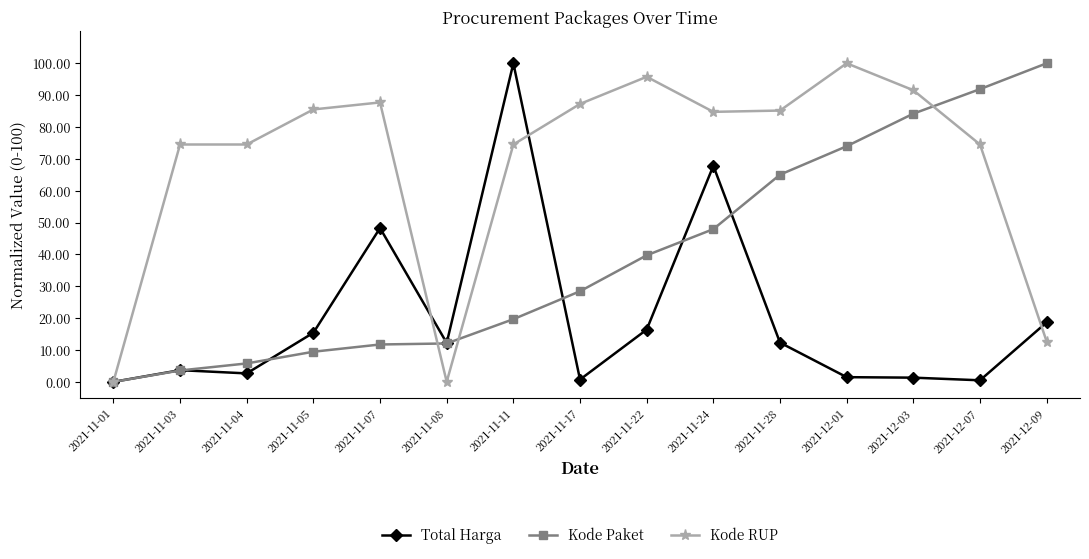

How many values in the Total Harga series are below 12?

7